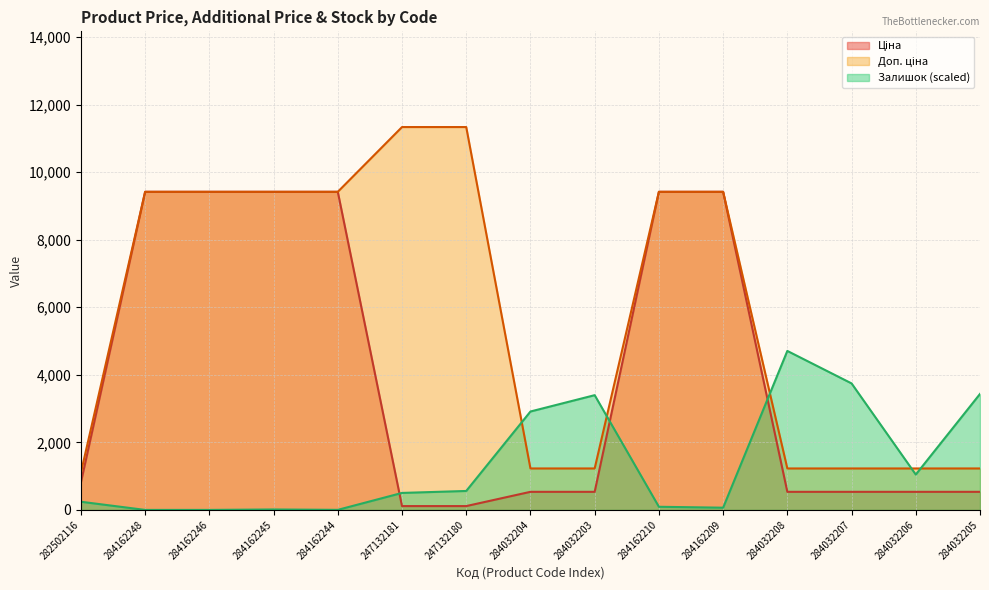

What is the difference between the maximum and minimum values in the Ціна series?

9303.5